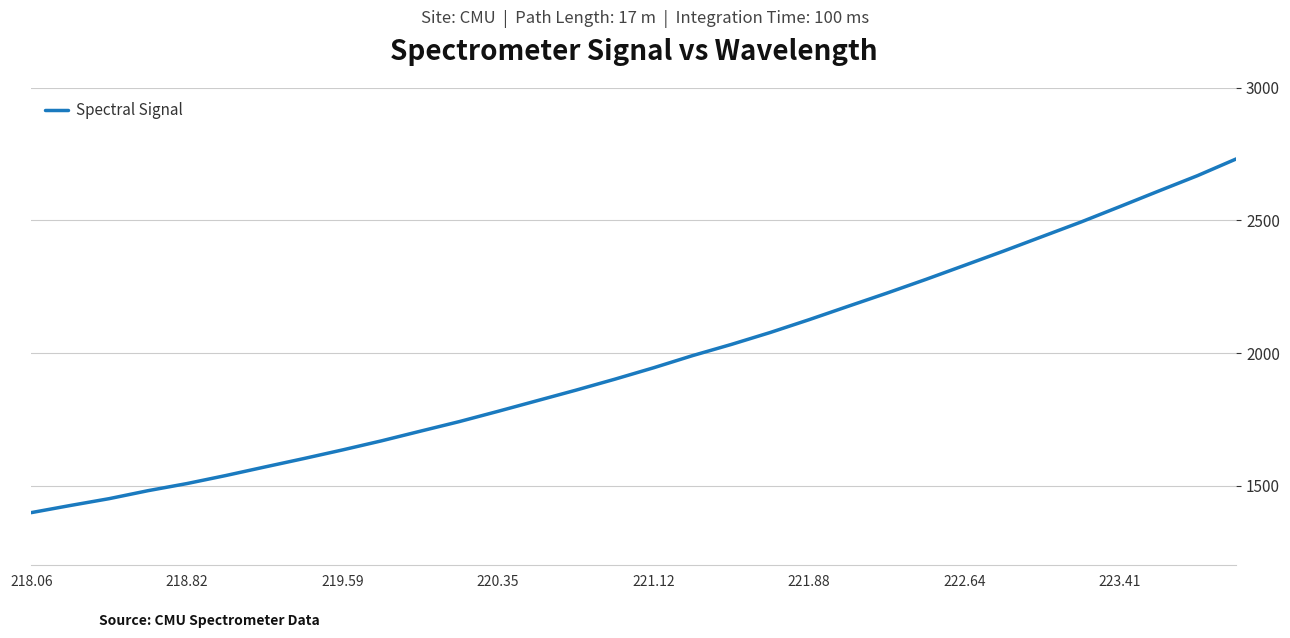

What is the maximum value shown in the chart?

2731.9